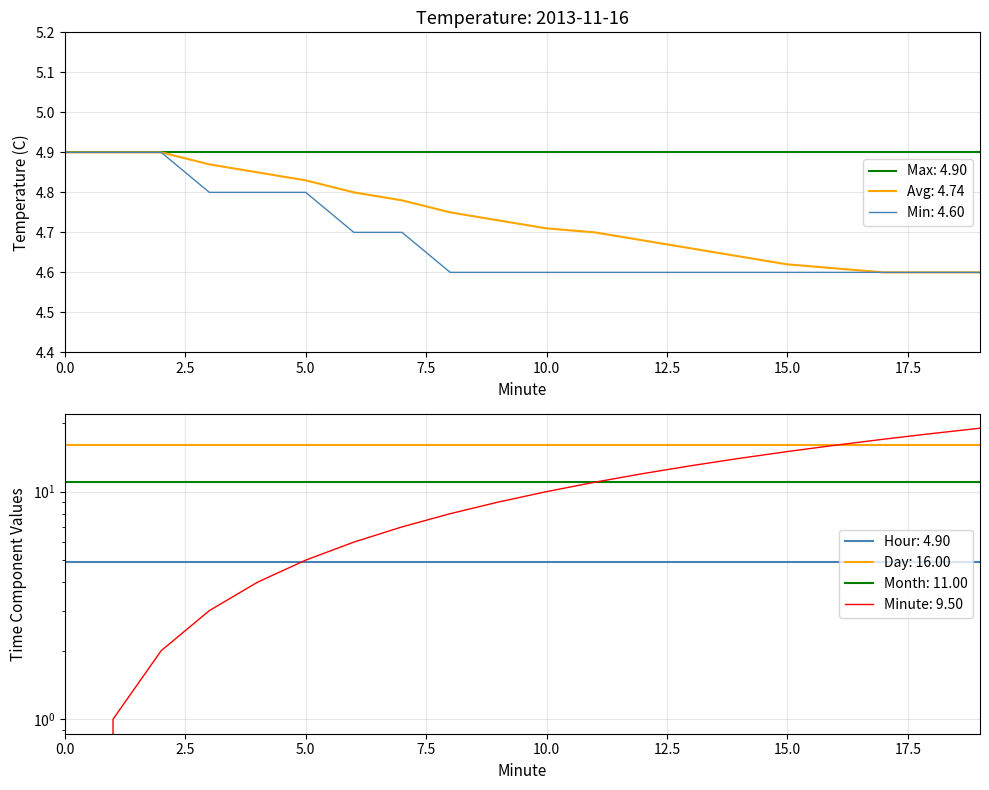

At how many categories does at least one series exceed 4?

20